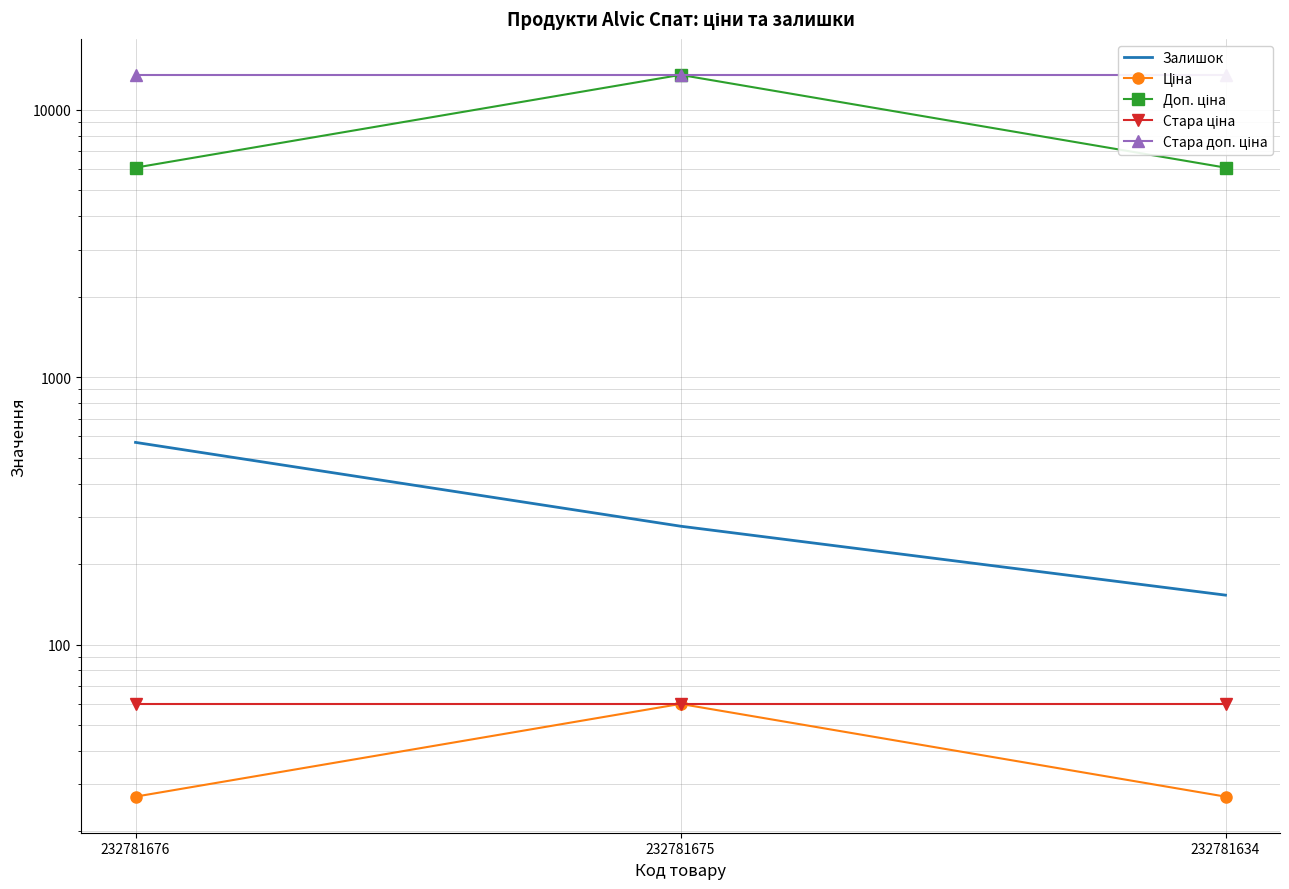

What is the smallest value displayed?

27.0